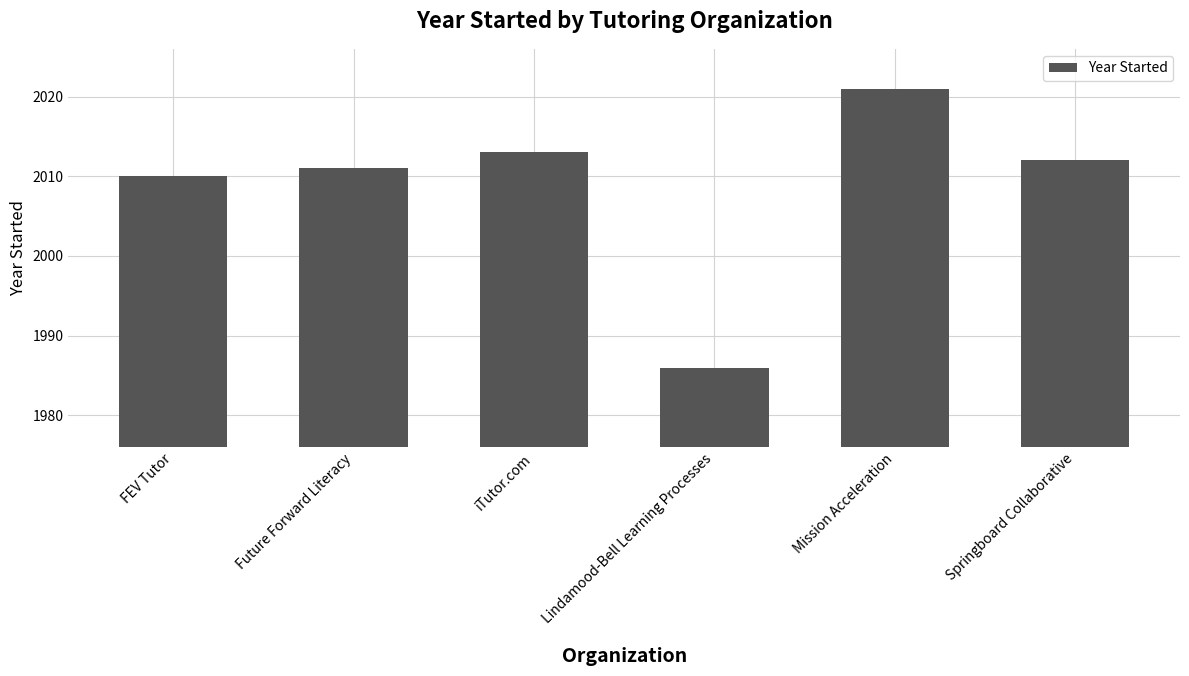

What is the change in value from iTutor.com to Mission Acceleration?

+8